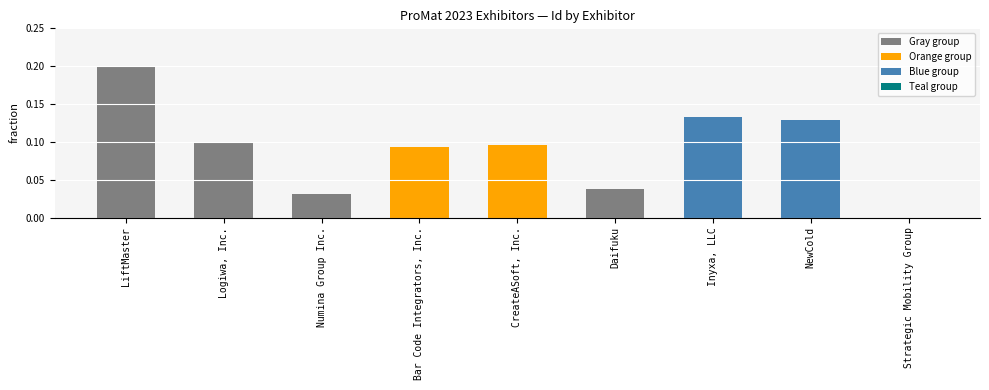

What is the sum of all values?

0.8